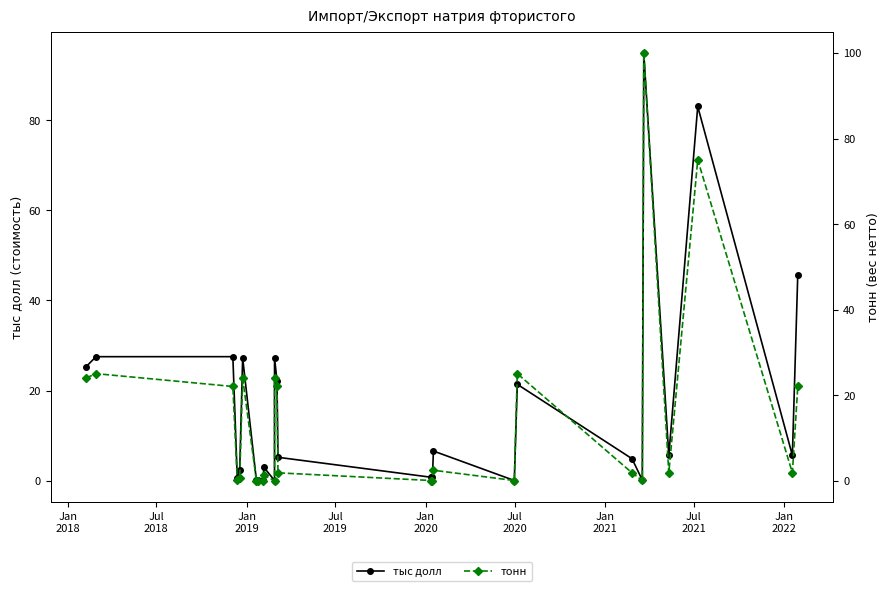

How many interior local peaks does the тыс долл series have?

8